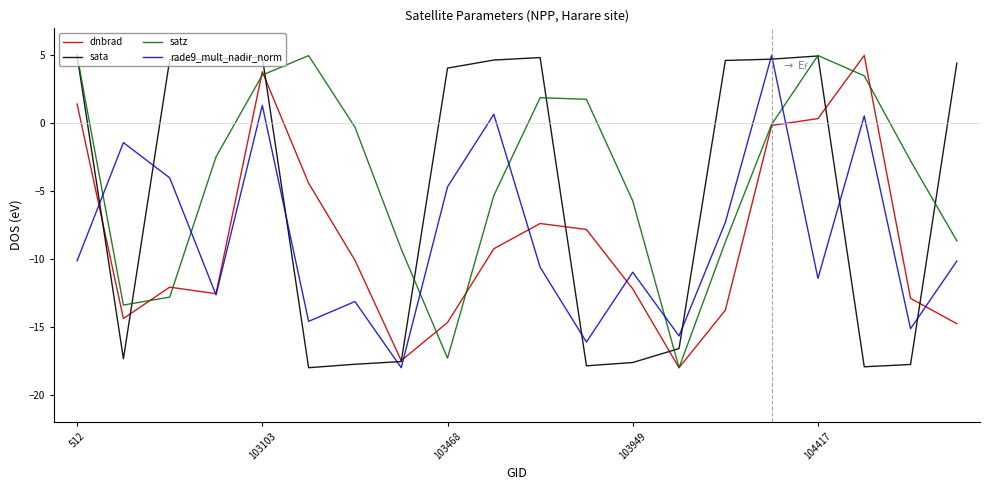

What is the smallest value displayed?

-18.0